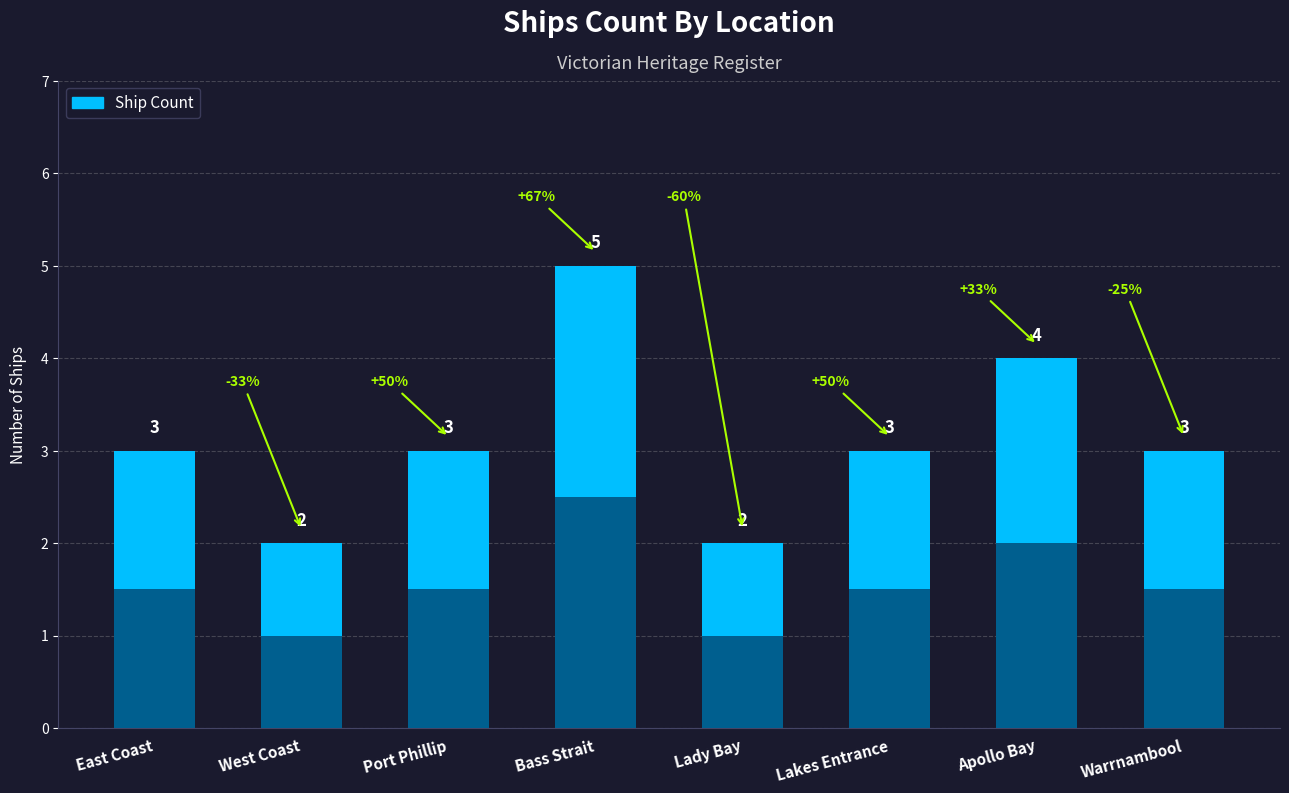

What is the approximate value at Bass Strait?

5